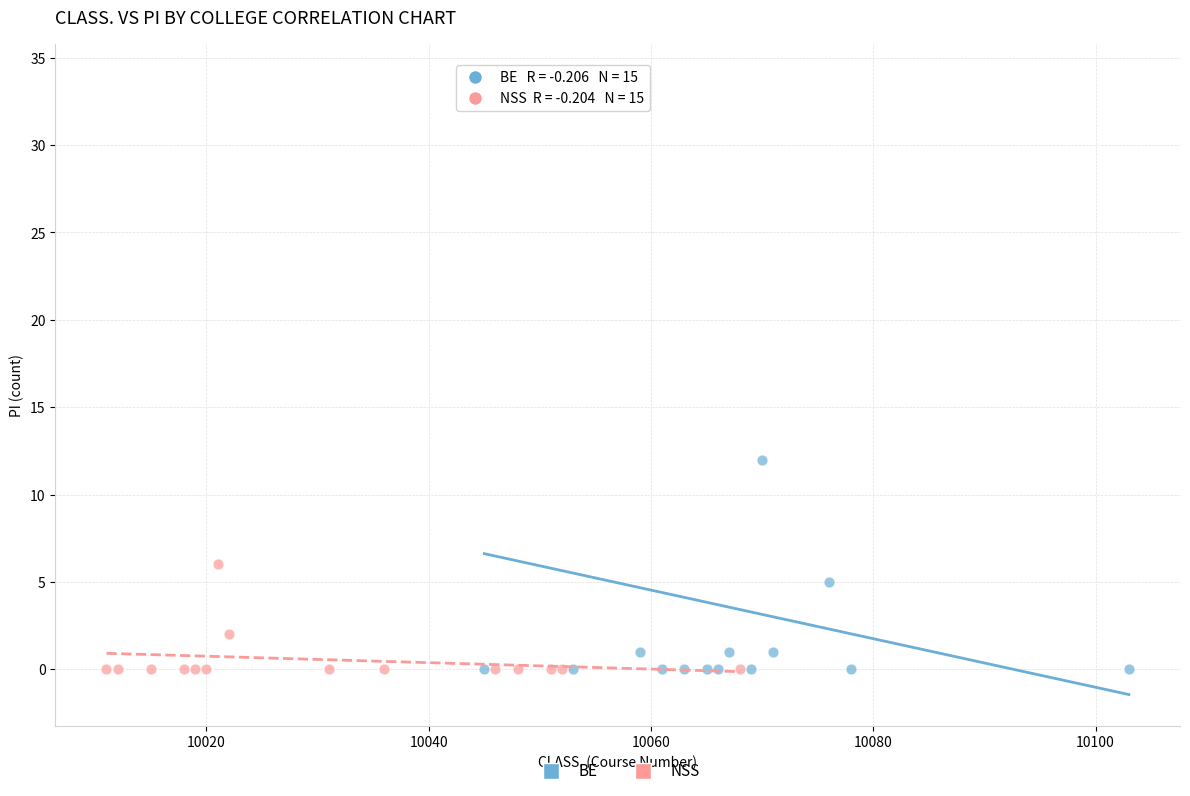

Which series reaches the maximum Y coordinate?

BE